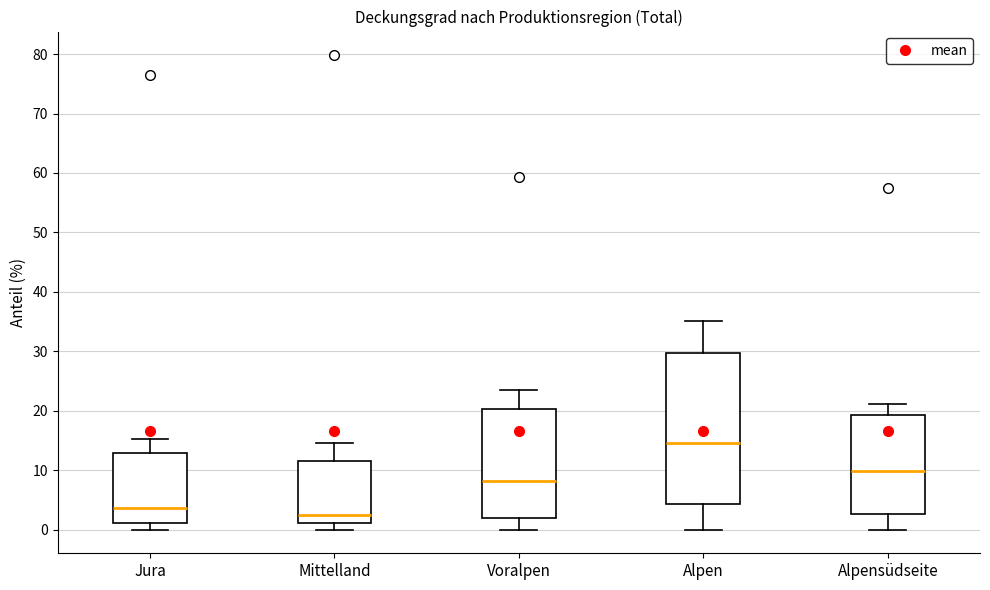

Which box has the lowest median line?

Mittelland